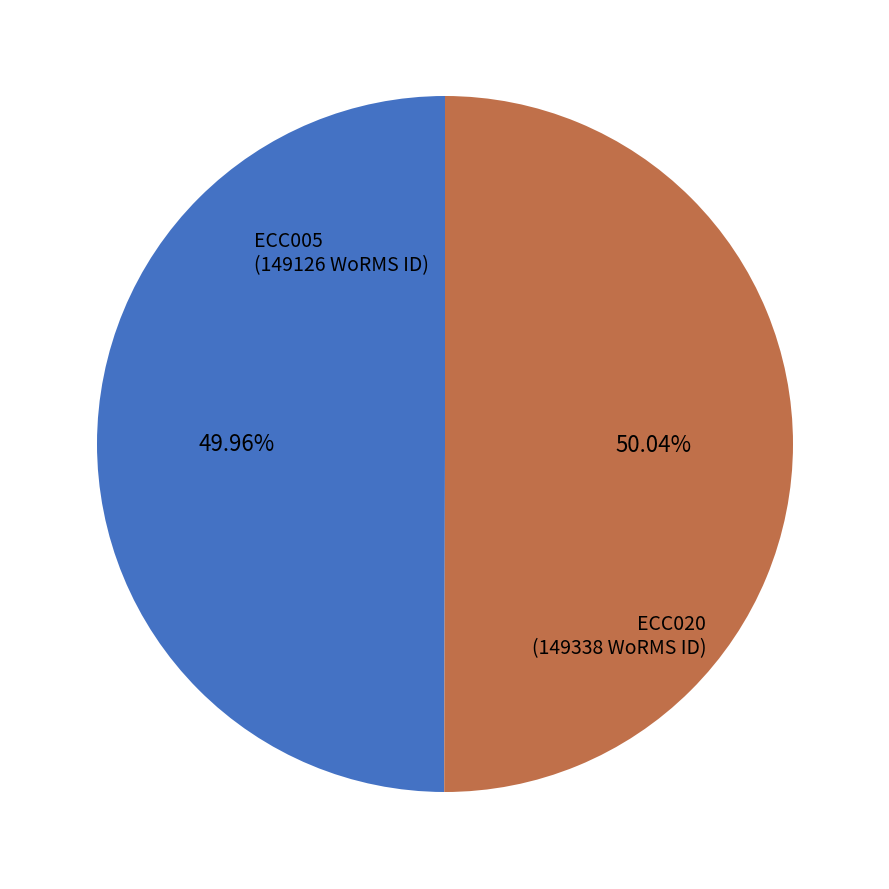

True or false: ECC020 accounts for 60% of the total.

False